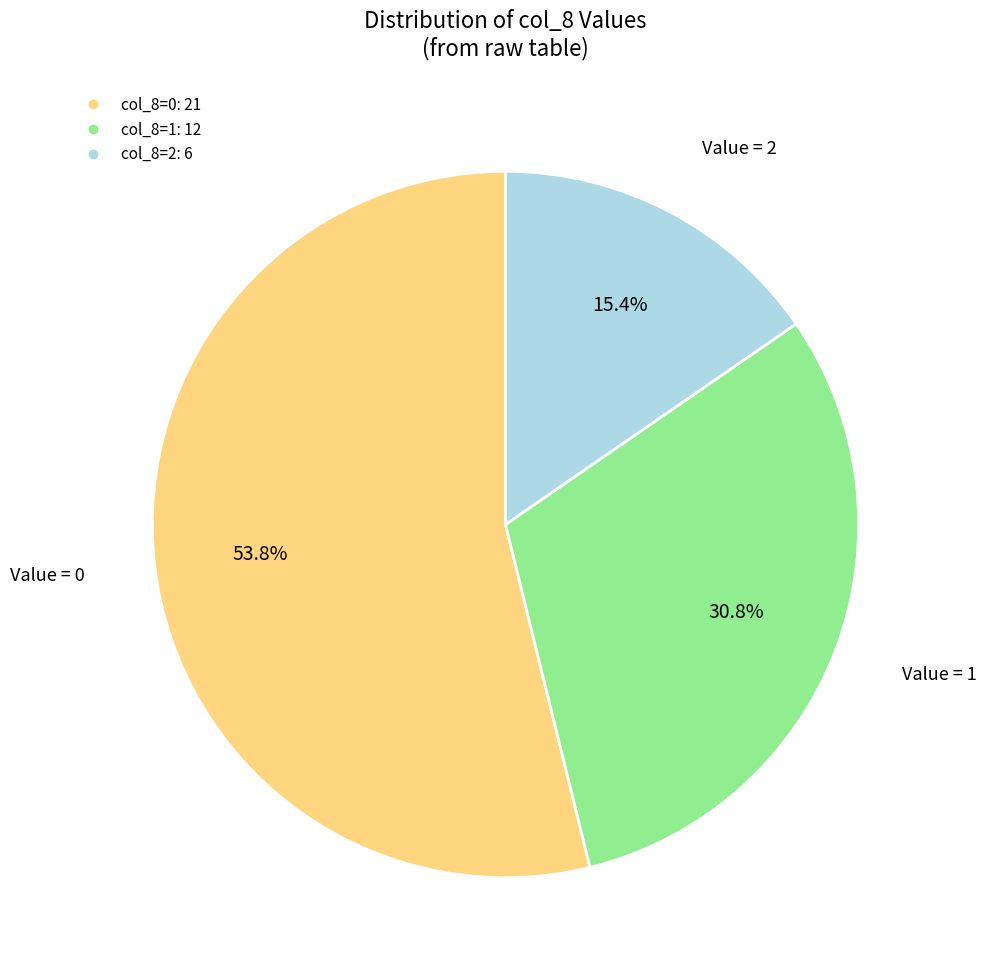

Is there a majority slice in this chart?

Yes